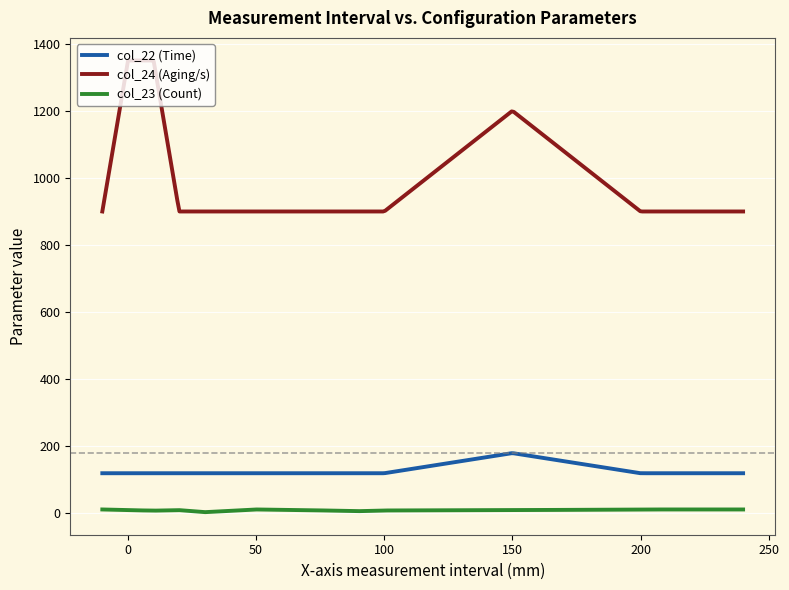

How many distinct data groups are displayed?

3